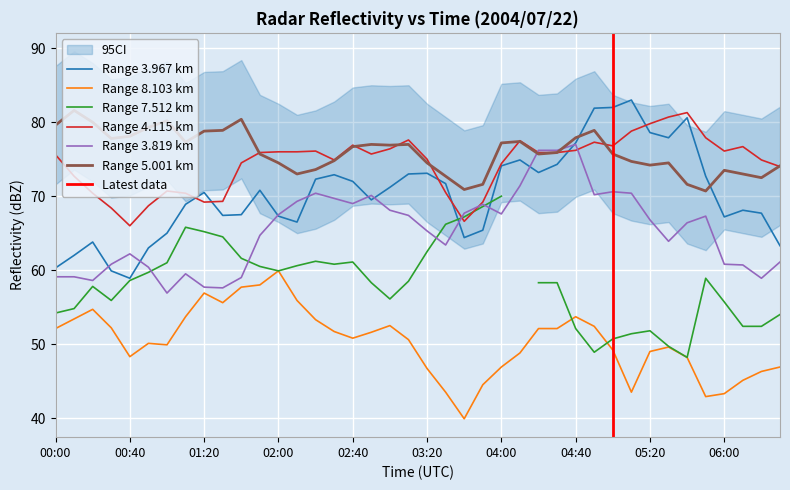

At which label is 3.967 closest to 70?

01:20